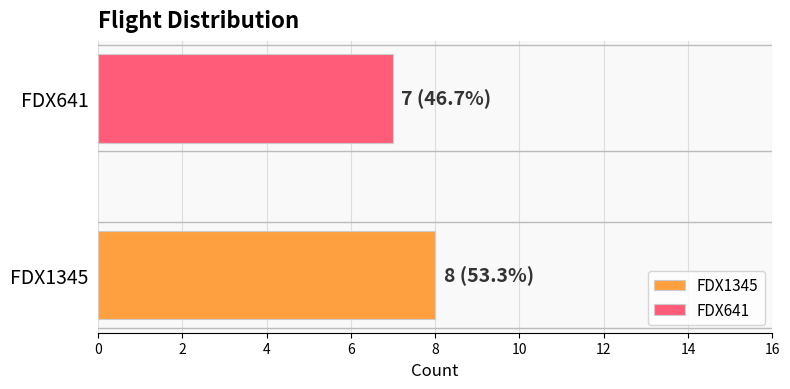

Rank the series by their maximum value, from highest to lowest.

FDX1345, FDX641